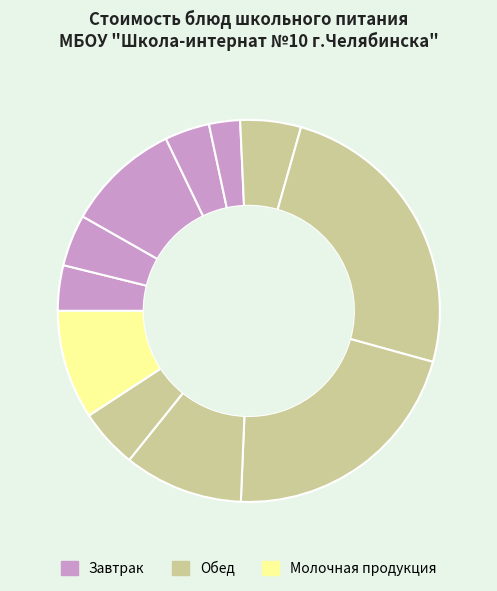

Which slice is the largest?

Рассольник Ленинградский